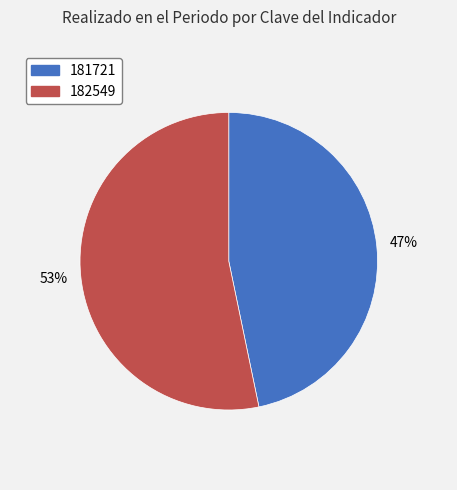

What is the largest slice in the pie chart?

182549